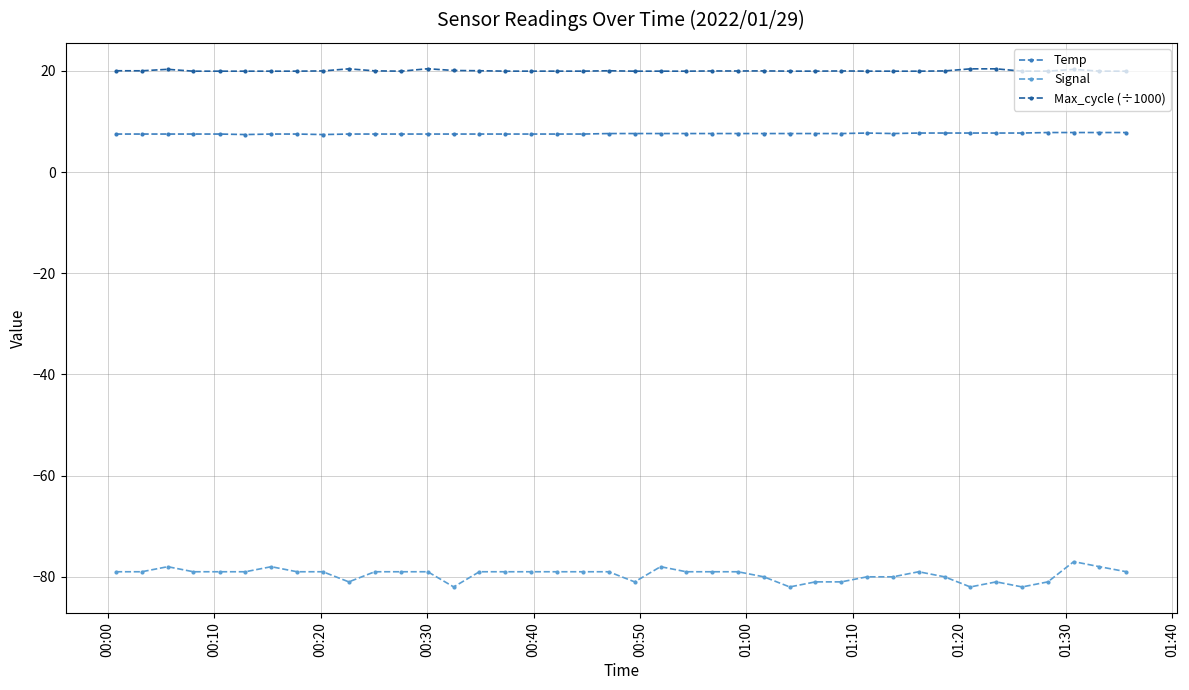

Which series has the largest range (max minus min)?

Signal